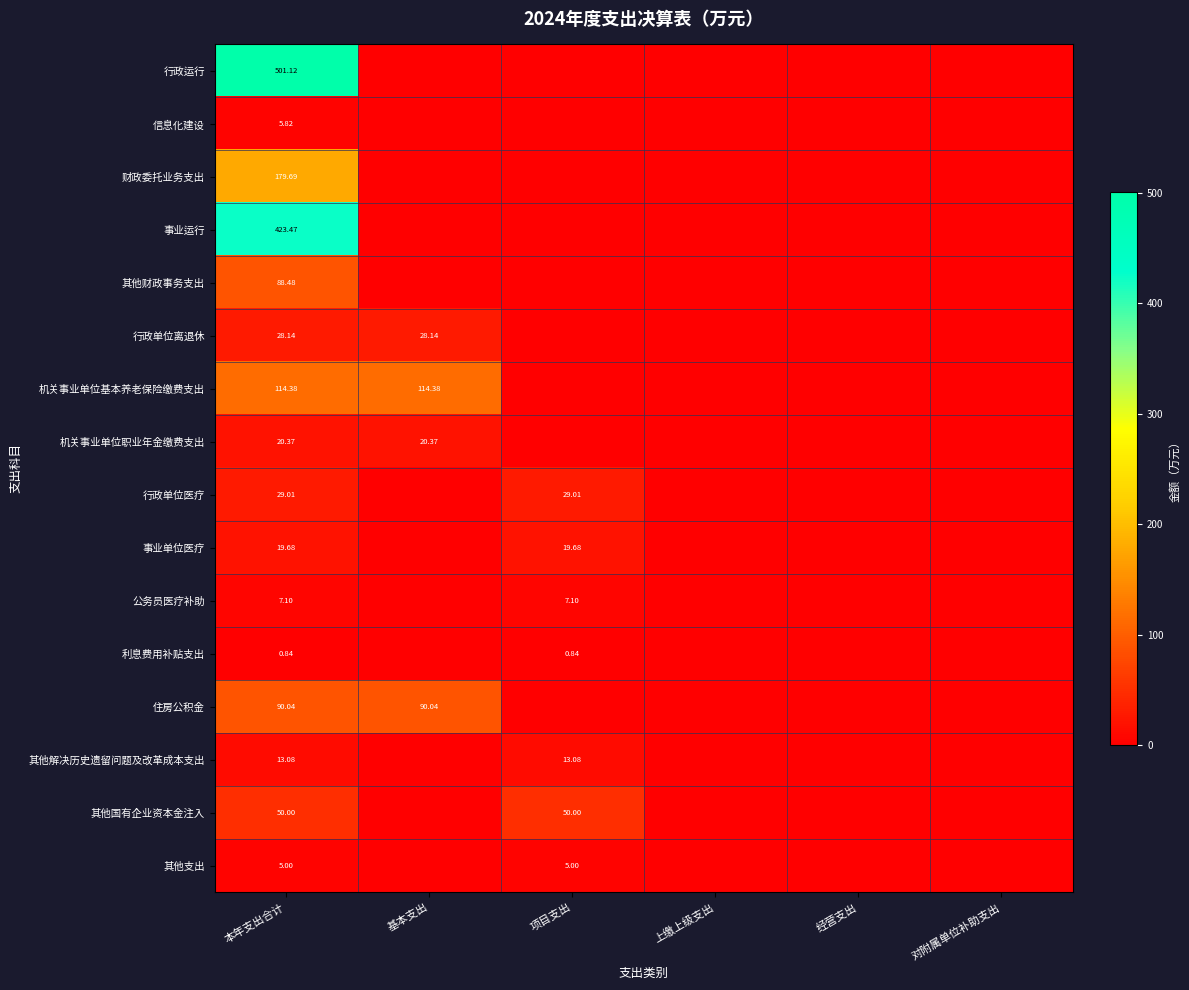

How many positive values does the 行政运行 series have?

1